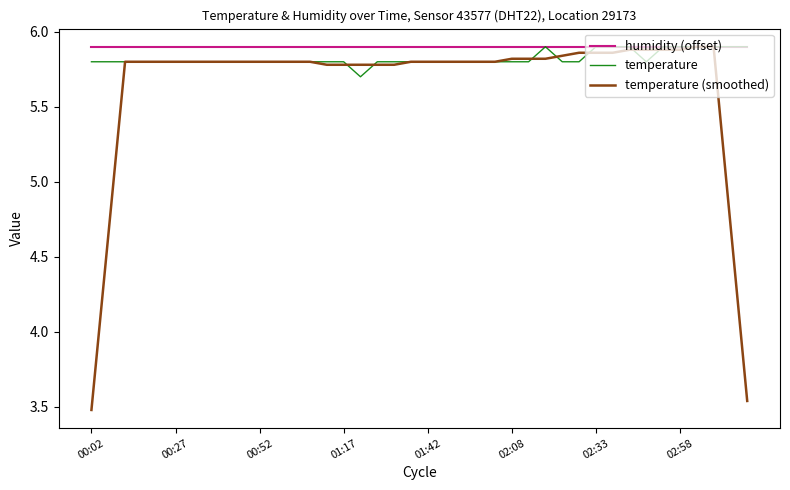

Which series has the largest range (max minus min)?

temperature (smoothed)